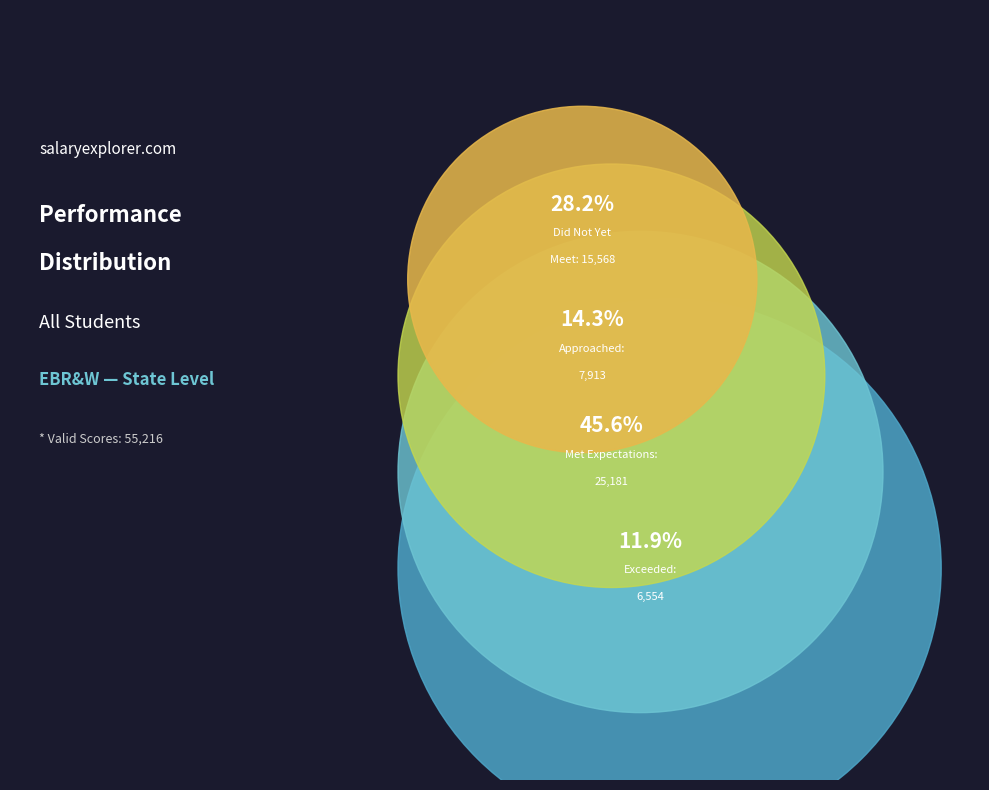

Rank the categories by value from lowest to highest.

Exceeded Expectations, Approached Expectations, Did Not Yet Meet Expectations, Met Expectations